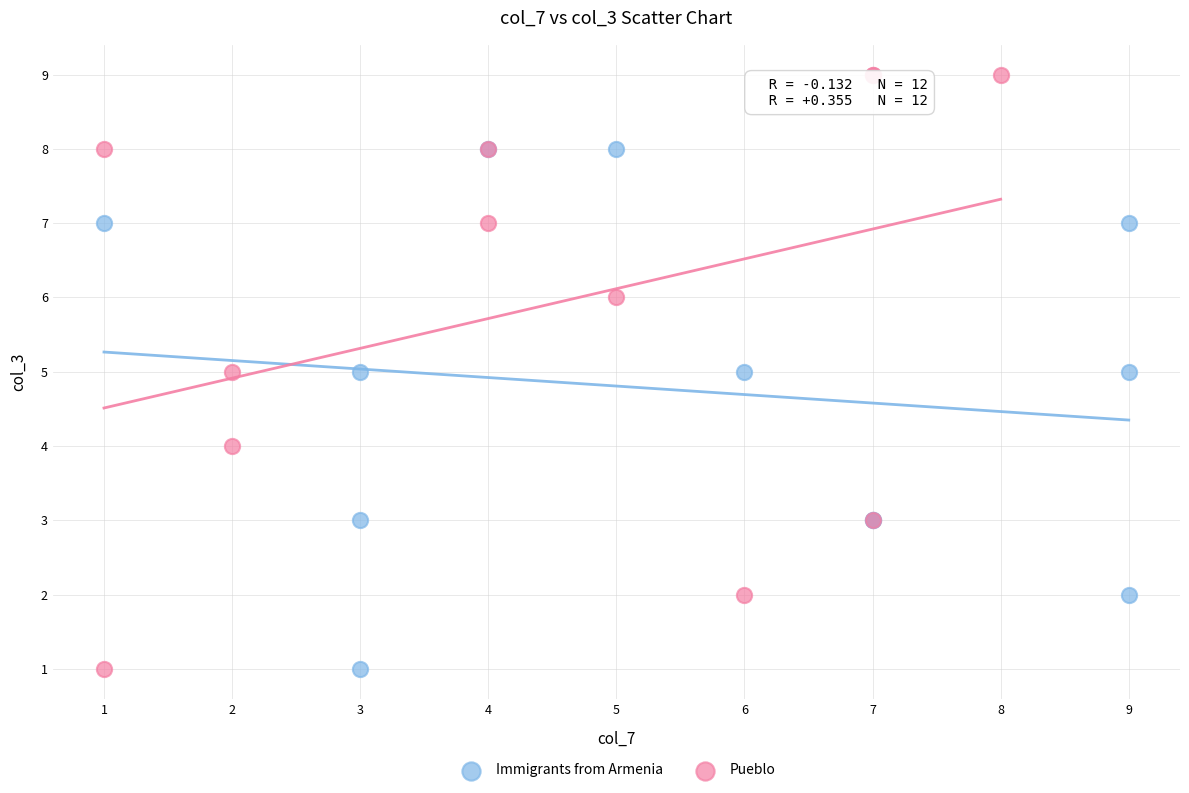

Which series has the largest Y range (max minus min)?

Pueblo